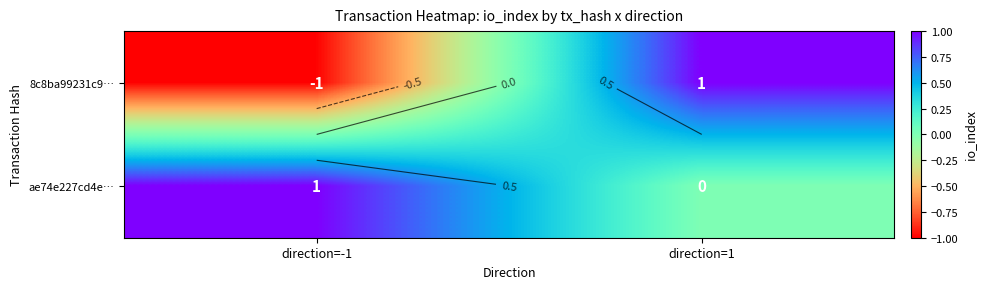

What is the sum of the ae74e227cd4e… values at direction=-1 and direction=1?

1